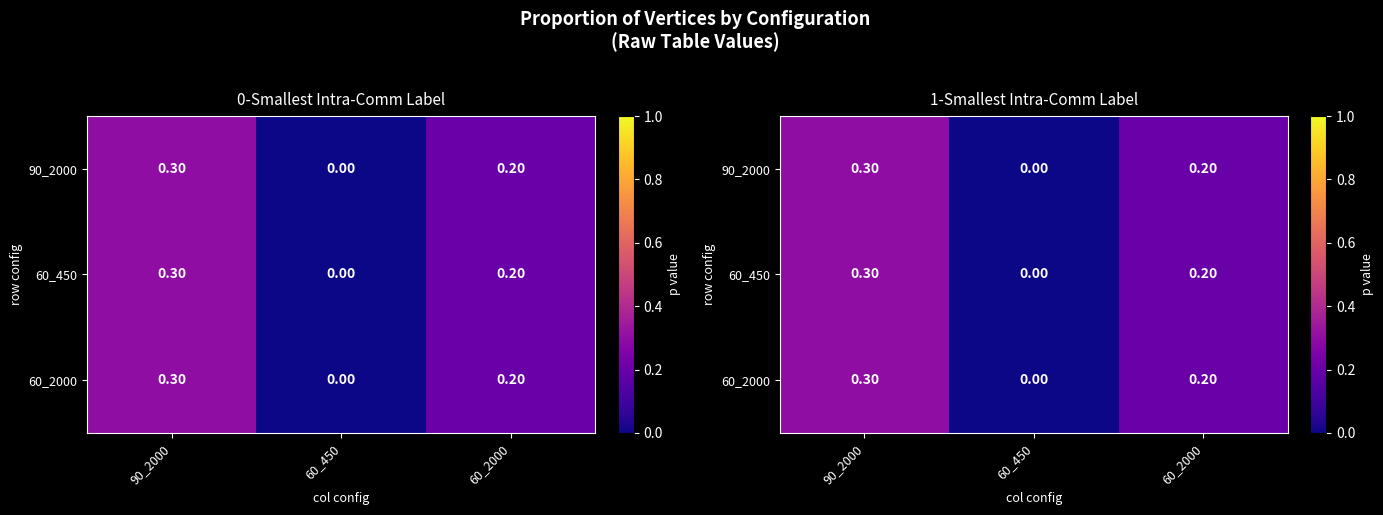

What is the sum of the 60_2000 values at 60_2000 and 60_450?

0.2